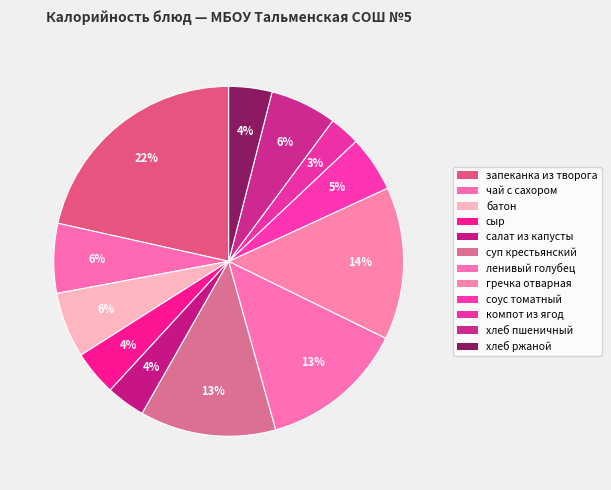

Which slice is the largest?

запеканка из творога